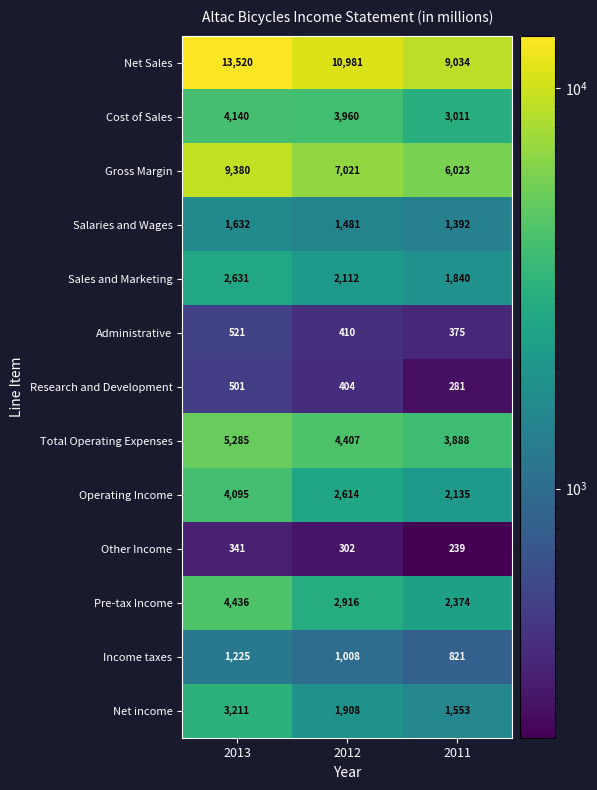

Is it true that Total Operating Expenses equals 4407 at 2012?

True